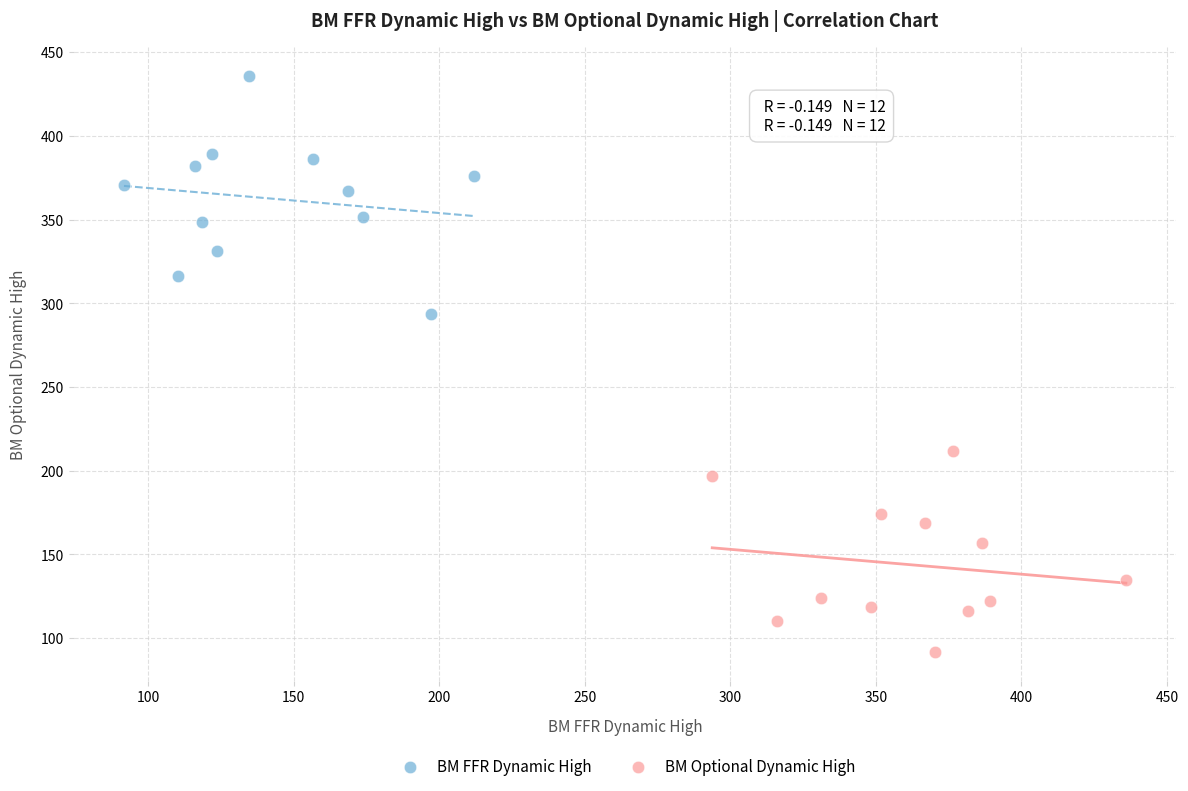

What are all the series names shown in the legend?

BM FFR Dynamic High, BM Optional Dynamic High